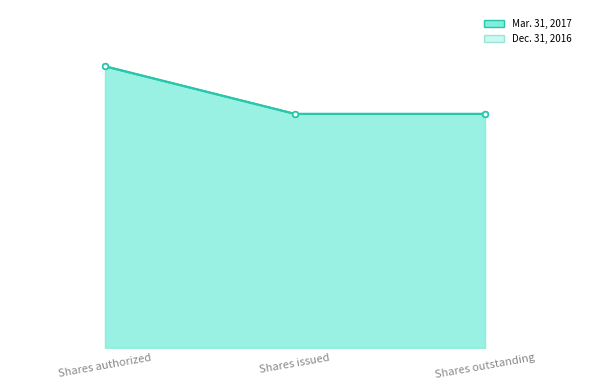

What is the maximum value for Dec. 31, 2016?

250.0